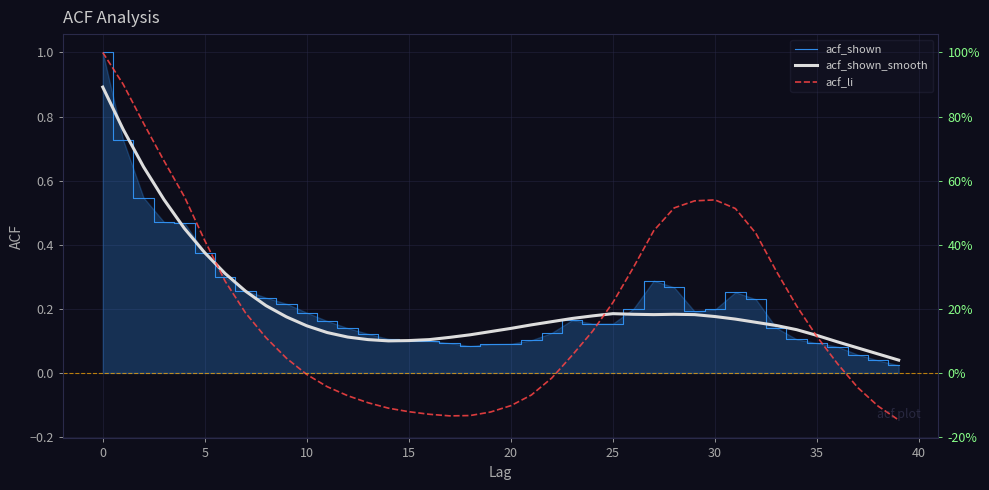

True or false: acf_shown has a value of 0.1 at 17.

True